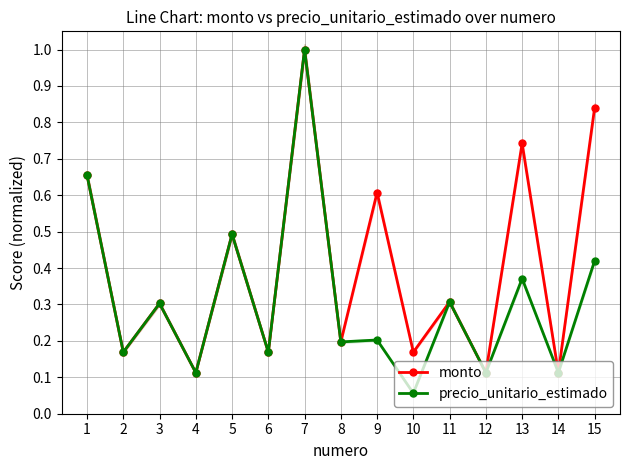

At which label is precio_unitario_estimado closest to 0?

10